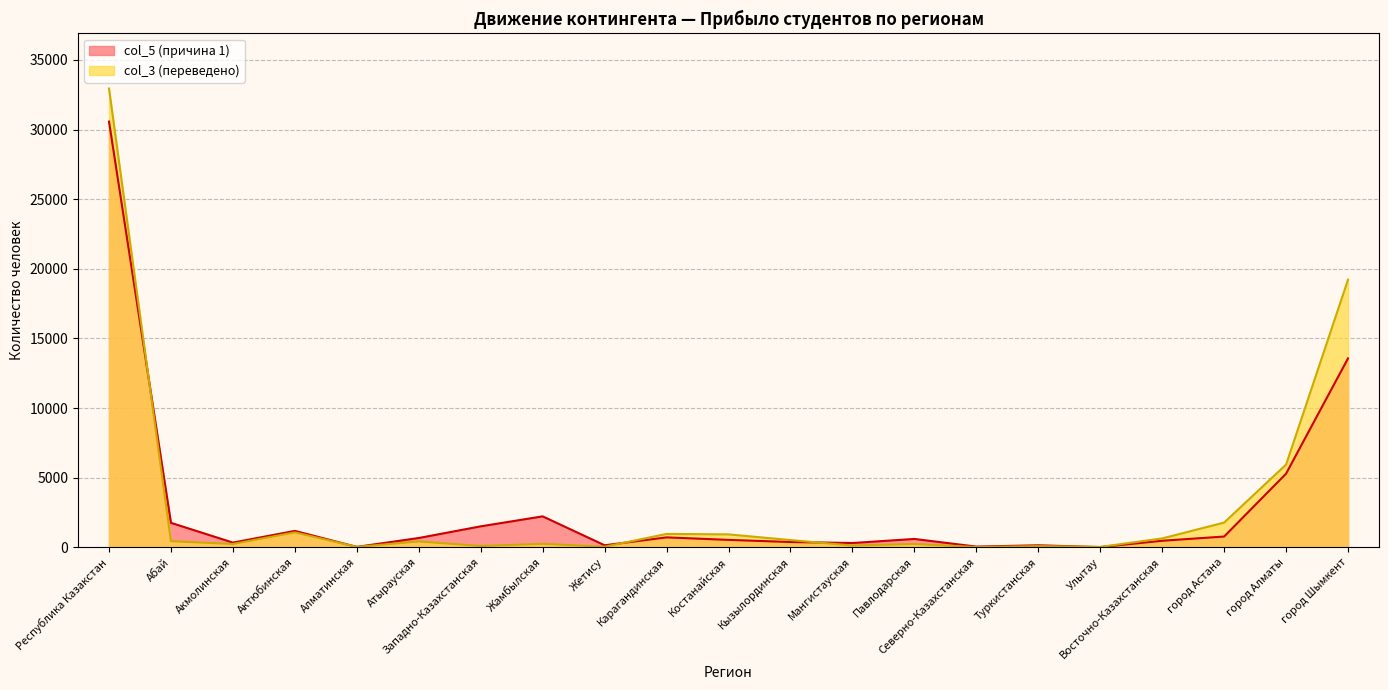

Does the chart display data point markers on the line(s)?

No